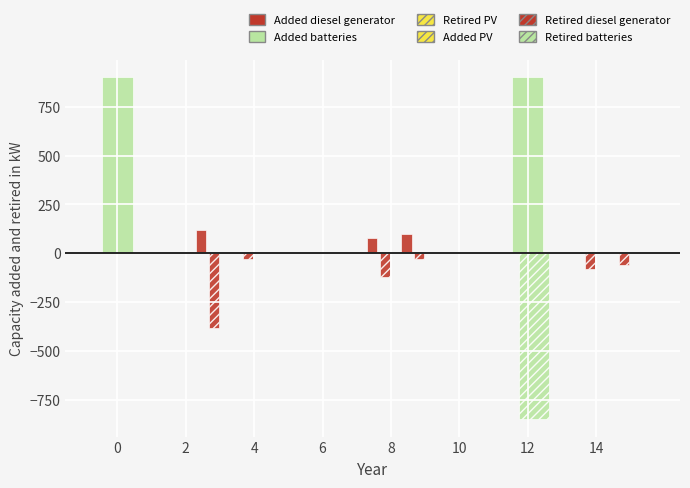

How many data points in Added diesel generator are above 0?

3